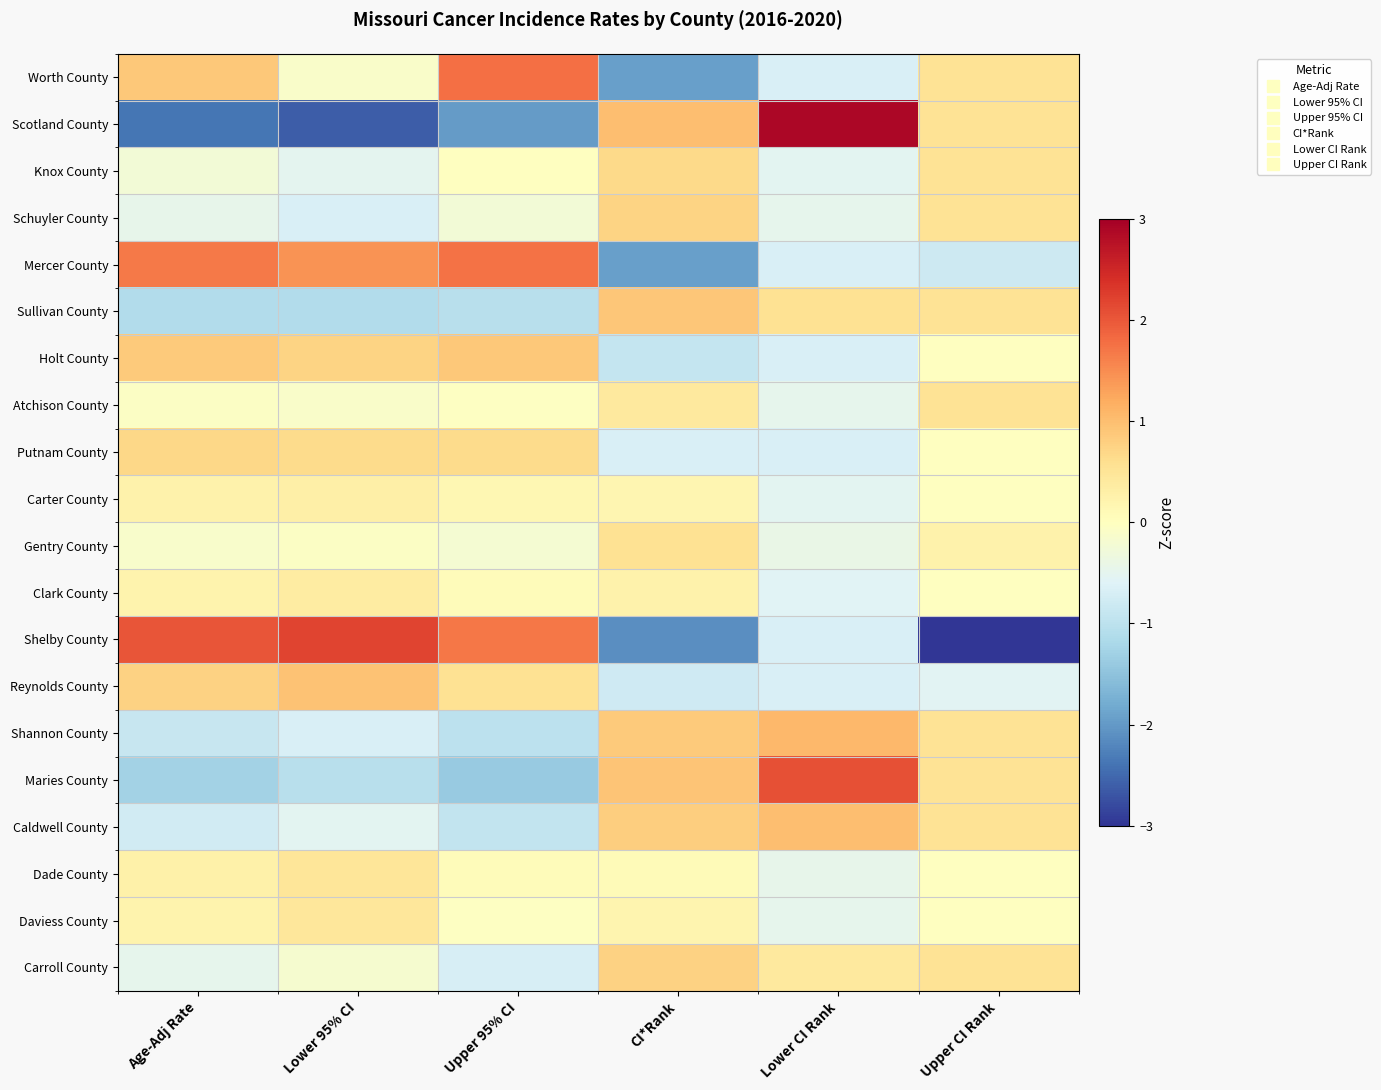

Reading right to left, what are all the values shown in this chart?

Worth County: Upper CI Rank=0.5	Lower CI Rank=-0.7	CI*Rank=-1.9	Upper 95% CI=1.8	Lower 95% CI=-0.1	Age-Adj Rate=0.9
Scotland County: Upper CI Rank=0.5	Lower CI Rank=2.9	CI*Rank=1.0	Upper 95% CI=-2.0	Lower 95% CI=-2.6	Age-Adj Rate=-2.4
Knox County: Upper CI Rank=0.5	Lower CI Rank=-0.5	CI*Rank=0.7	Upper 95% CI=-0.0	Lower 95% CI=-0.5	Age-Adj Rate=-0.3
Schuyler County: Upper CI Rank=0.5	Lower CI Rank=-0.5	CI*Rank=0.7	Upper 95% CI=-0.2	Lower 95% CI=-0.7	Age-Adj Rate=-0.5
Mercer County: Upper CI Rank=-0.8	Lower CI Rank=-0.7	CI*Rank=-1.9	Upper 95% CI=1.7	Lower 95% CI=1.4	Age-Adj Rate=1.7
Sullivan County: Upper CI Rank=0.5	Lower CI Rank=0.6	CI*Rank=0.9	Upper 95% CI=-1.0	Lower 95% CI=-1.1	Age-Adj Rate=-1.1
Holt County: Upper CI Rank=-0.0	Lower CI Rank=-0.7	CI*Rank=-0.9	Upper 95% CI=0.9	Lower 95% CI=0.7	Age-Adj Rate=0.8
Atchison County: Upper CI Rank=0.5	Lower CI Rank=-0.5	CI*Rank=0.4	Upper 95% CI=-0.0	Lower 95% CI=-0.1	Age-Adj Rate=-0.1
Putnam County: Upper CI Rank=-0.0	Lower CI Rank=-0.7	CI*Rank=-0.7	Upper 95% CI=0.7	Lower 95% CI=0.7	Age-Adj Rate=0.7
Carter County: Upper CI Rank=-0.0	Lower CI Rank=-0.5	CI*Rank=0.2	Upper 95% CI=0.2	Lower 95% CI=0.3	Age-Adj Rate=0.2
Gentry County: Upper CI Rank=0.3	Lower CI Rank=-0.4	CI*Rank=0.6	Upper 95% CI=-0.2	Lower 95% CI=-0.1	Age-Adj Rate=-0.1
Clark County: Upper CI Rank=-0.0	Lower CI Rank=-0.6	CI*Rank=0.2	Upper 95% CI=0.1	Lower 95% CI=0.4	Age-Adj Rate=0.2
Shelby County: Upper CI Rank=-4.0	Lower CI Rank=-0.7	CI*Rank=-2.1	Upper 95% CI=1.7	Lower 95% CI=2.2	Age-Adj Rate=2.0
Reynolds County: Upper CI Rank=-0.5	Lower CI Rank=-0.7	CI*Rank=-0.8	Upper 95% CI=0.5	Lower 95% CI=0.9	Age-Adj Rate=0.8
Shannon County: Upper CI Rank=0.5	Lower CI Rank=1.1	CI*Rank=0.8	Upper 95% CI=-1.0	Lower 95% CI=-0.7	Age-Adj Rate=-0.9
Maries County: Upper CI Rank=0.5	Lower CI Rank=2.1	CI*Rank=0.9	Upper 95% CI=-1.4	Lower 95% CI=-1.0	Age-Adj Rate=-1.3
Caldwell County: Upper CI Rank=0.5	Lower CI Rank=1.0	CI*Rank=0.8	Upper 95% CI=-0.9	Lower 95% CI=-0.5	Age-Adj Rate=-0.8
Dade County: Upper CI Rank=-0.0	Lower CI Rank=-0.5	CI*Rank=0.1	Upper 95% CI=0.0	Lower 95% CI=0.5	Age-Adj Rate=0.3
Daviess County: Upper CI Rank=-0.0	Lower CI Rank=-0.5	CI*Rank=0.2	Upper 95% CI=-0.0	Lower 95% CI=0.5	Age-Adj Rate=0.2
Carroll County: Upper CI Rank=0.5	Lower CI Rank=0.4	CI*Rank=0.8	Upper 95% CI=-0.7	Lower 95% CI=-0.2	Age-Adj Rate=-0.5